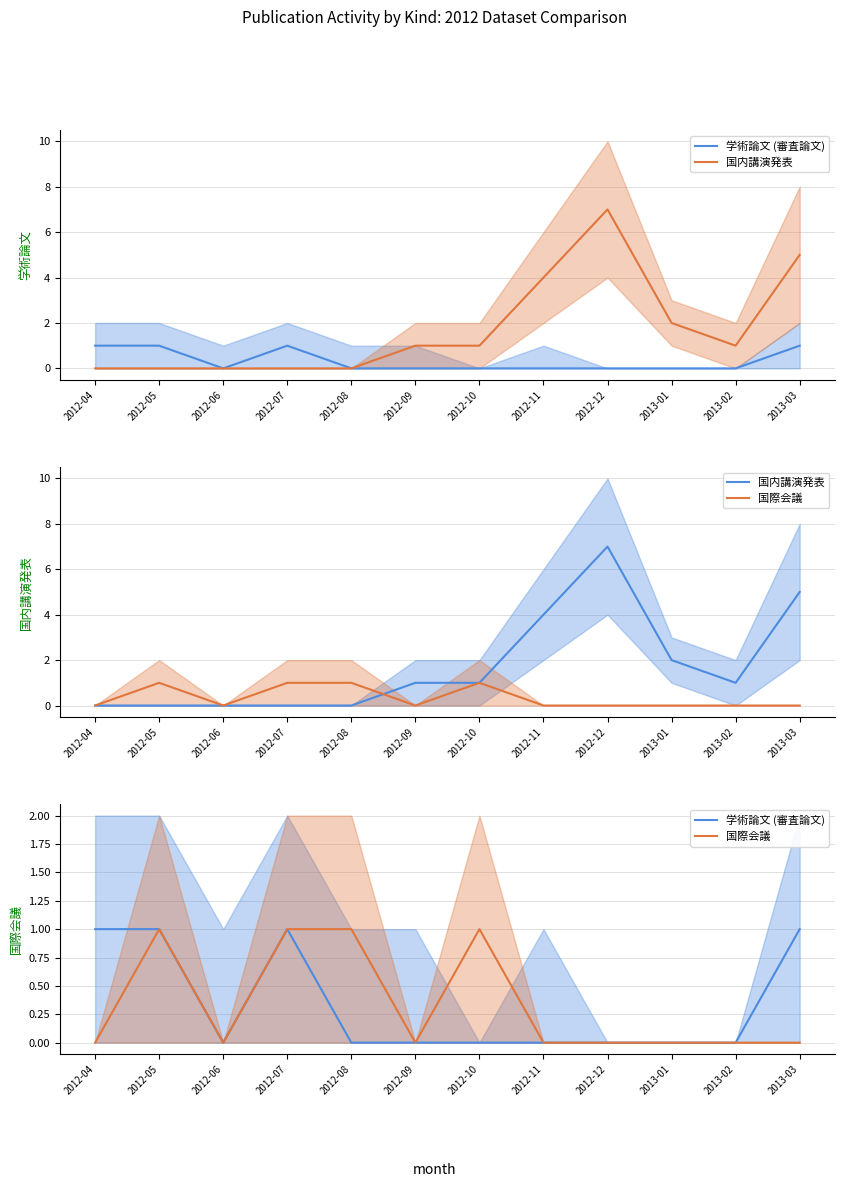

At which category is the sum across all series the highest?

2012-12